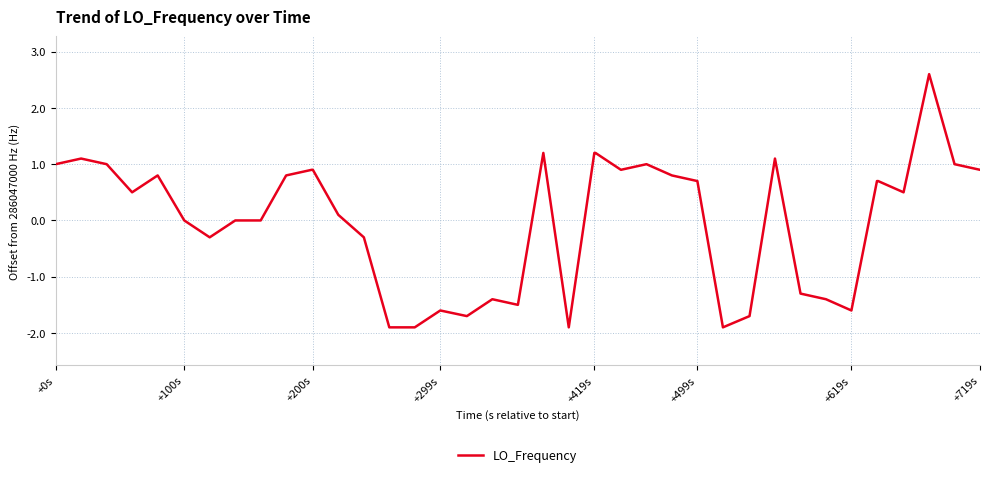

What is the minimum value shown in the chart?

-1.9